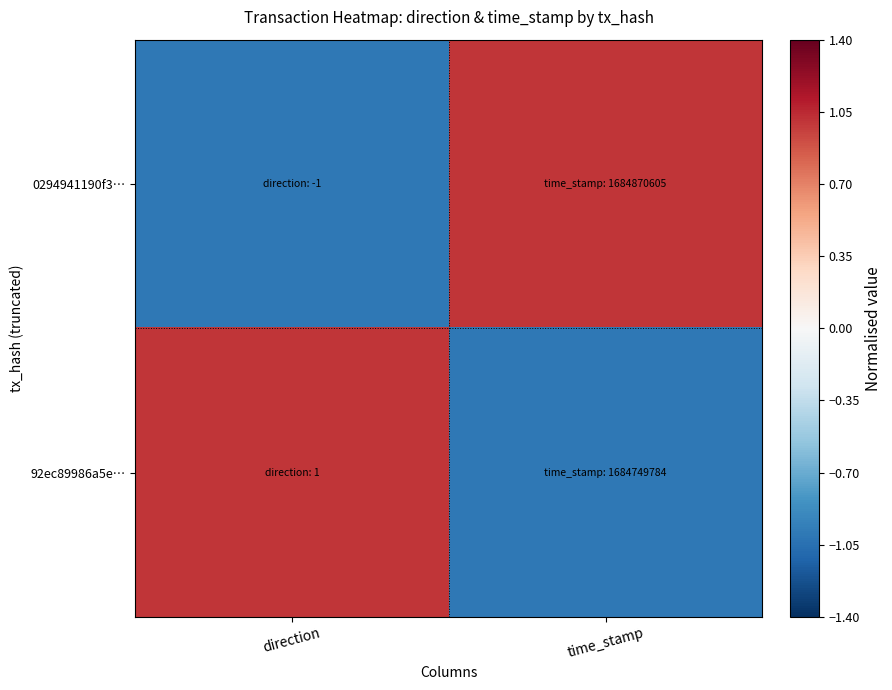

At how many categories does at least one series exceed 0?

2